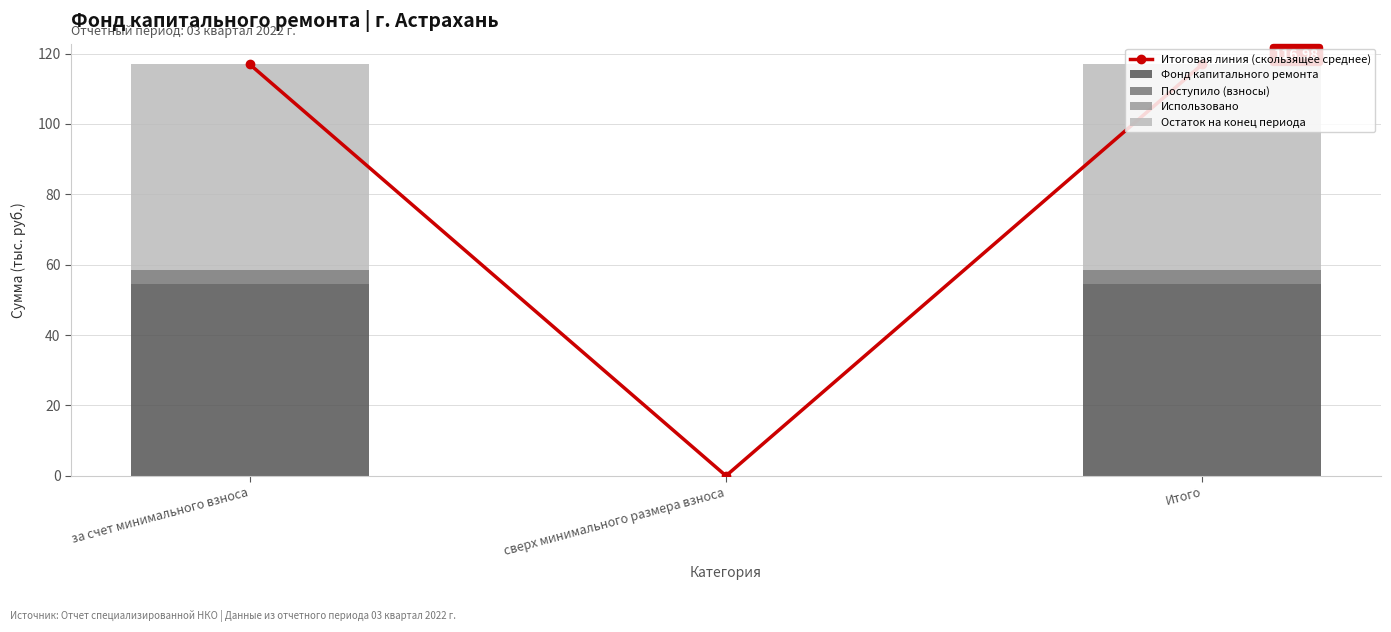

Reading left to right, what are all the values shown in this chart?

Итоговая линия (скользящее среднее): 117.0	0.0	117.0
Фонд капитального ремонта: 54.5	0.0	54.5
Поступило (взносы): 4.0	0.0	4.0
Использовано: 0.0	0.0	0.0
Остаток на конец периода: 58.5	0.0	58.5